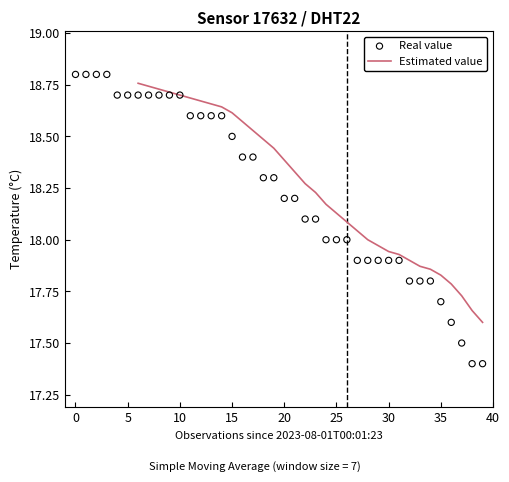

Is the value of Estimated value at 31 greater than the value of Real value at 40?

No